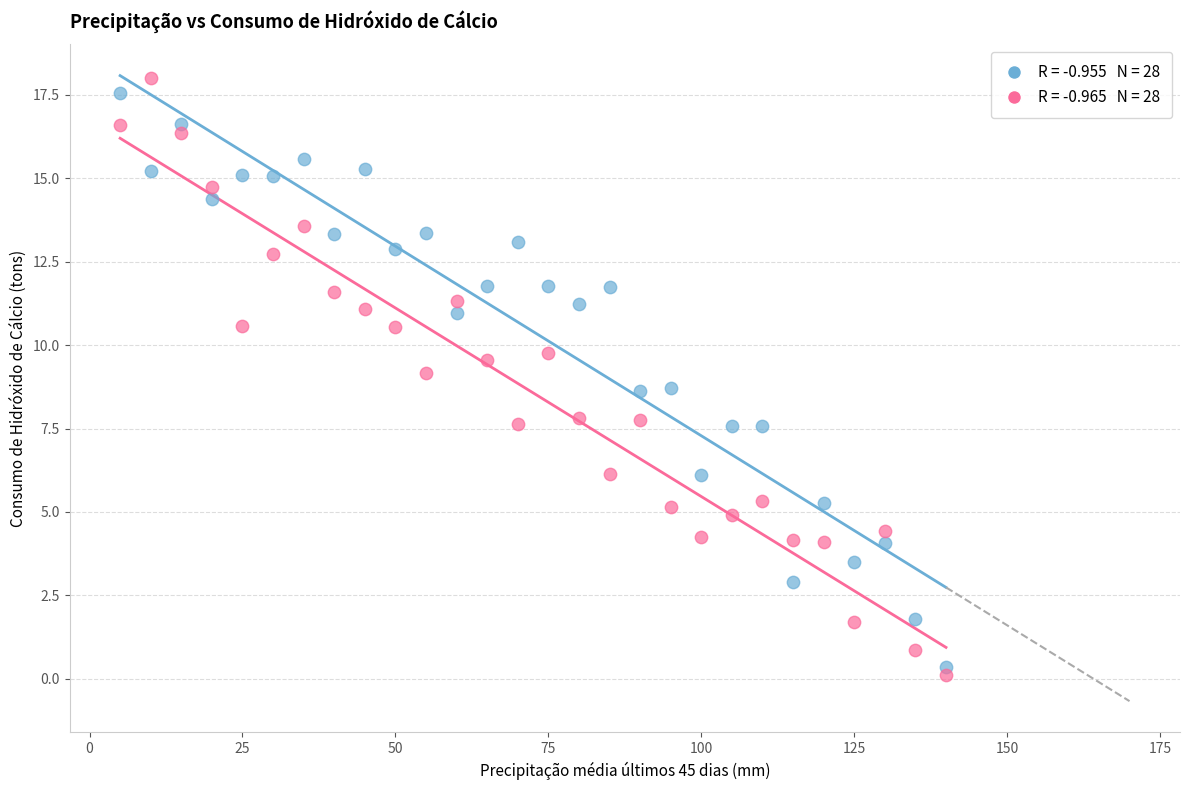

Across all data points, what is the range of X values (max minus min)?

135.0